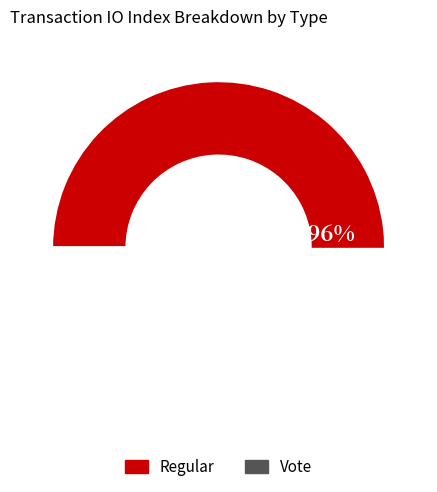

To the nearest percent, what percentage of the pie is Regular?

96%